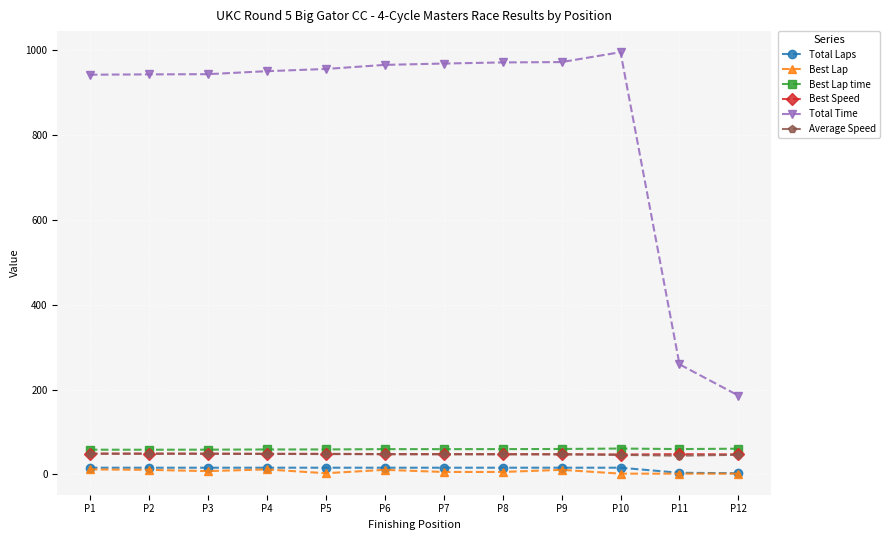

What is the difference between the maximum and minimum values in the Total Time series?

809.7